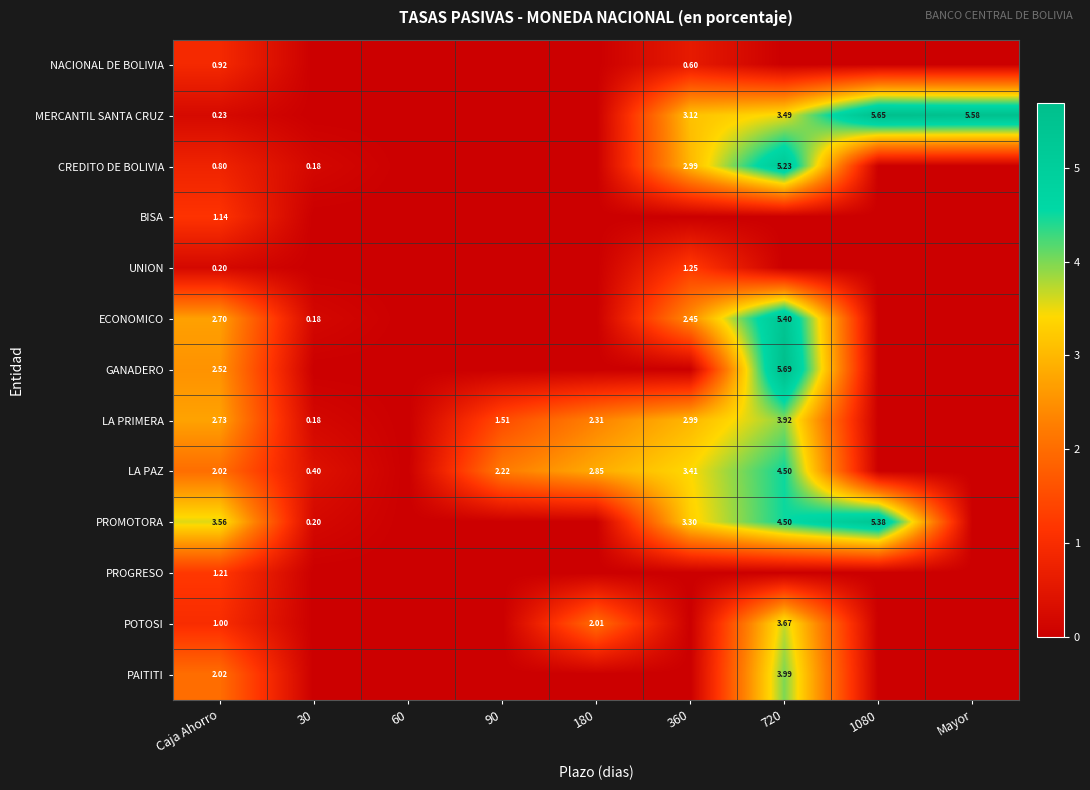

Between Caja Ahorro and 360, which series saw the biggest shift?

MERCANTIL SANTA CRUZ